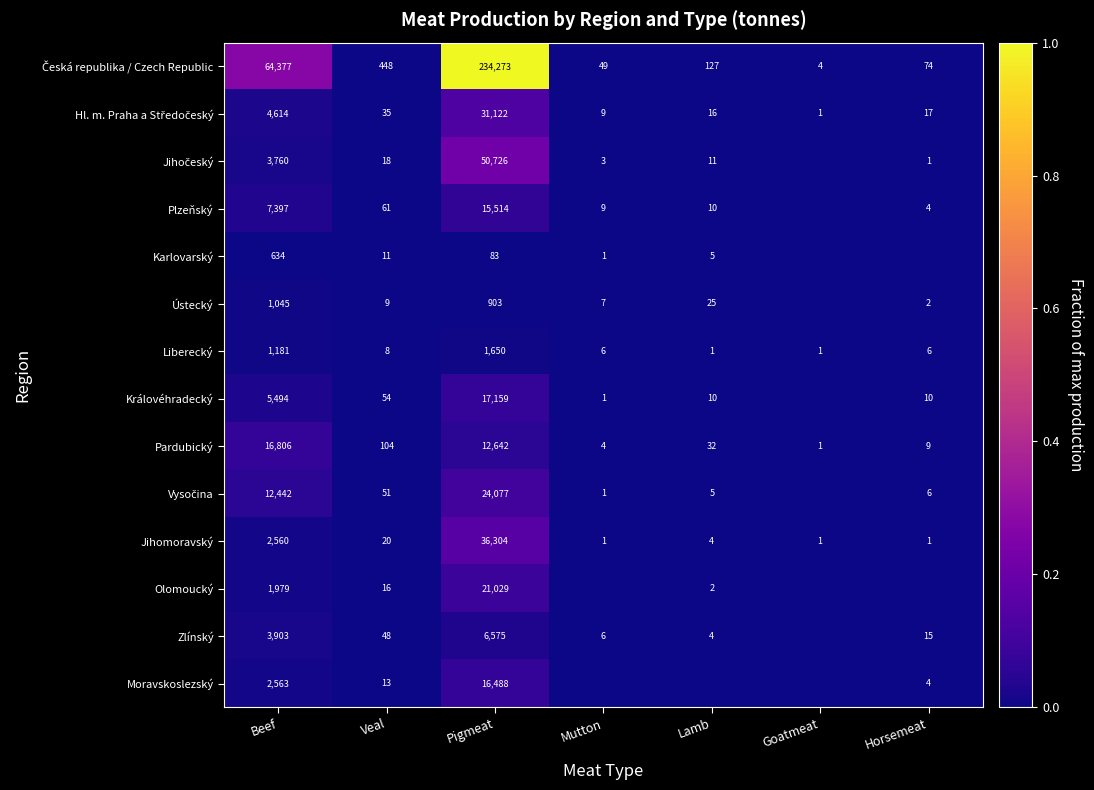

What is the sum of the Ústecký values at Horsemeat and Veal?

11